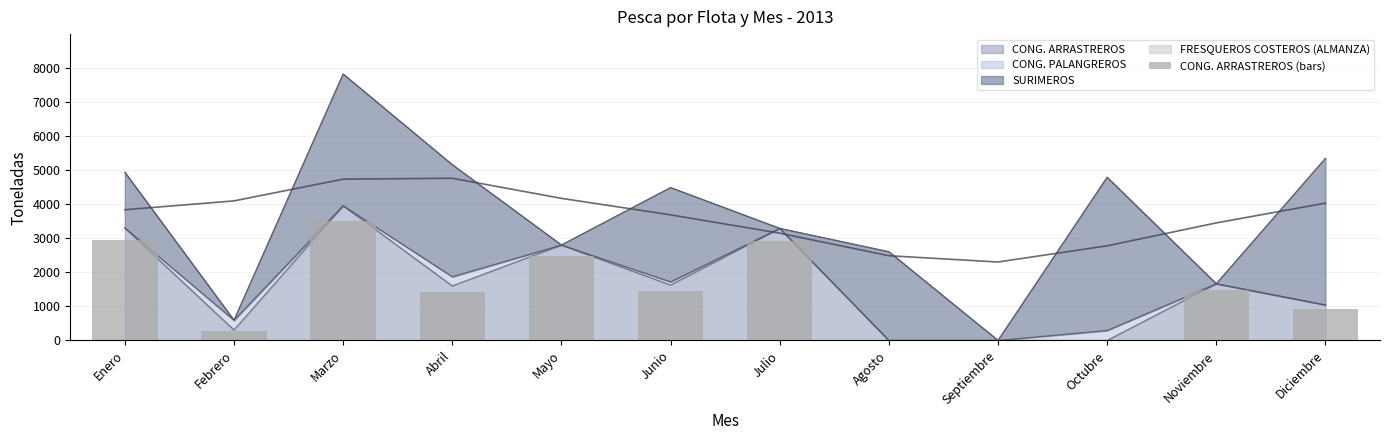

Where does the data first go above 1446?

Enero